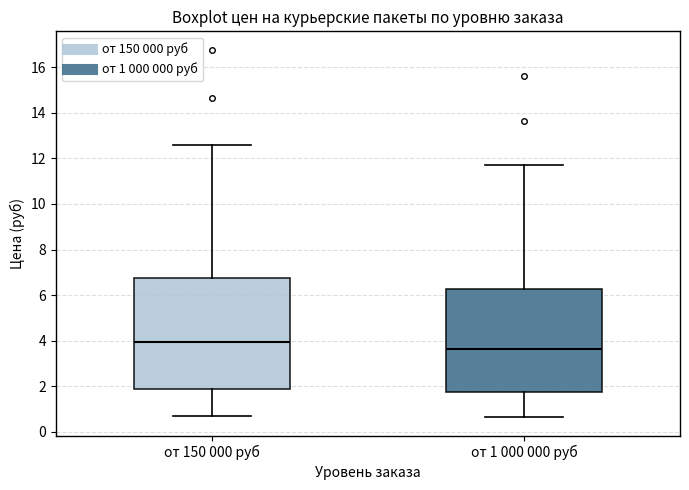

Reading left to right, transcribe this box plot: for each box, give where its median line is, the range the box spans, and where its two whiskers end, as read against the y-axis. The values are not printed on the chart, so give them approximately, as read against the axis.

от 150 000 руб: median 4.0, box 1.8 to 6.8, whiskers 0.8 to 12.6
от 1 000 000 руб: median 3.6, box 1.8 to 6.2, whiskers 0.6 to 11.8